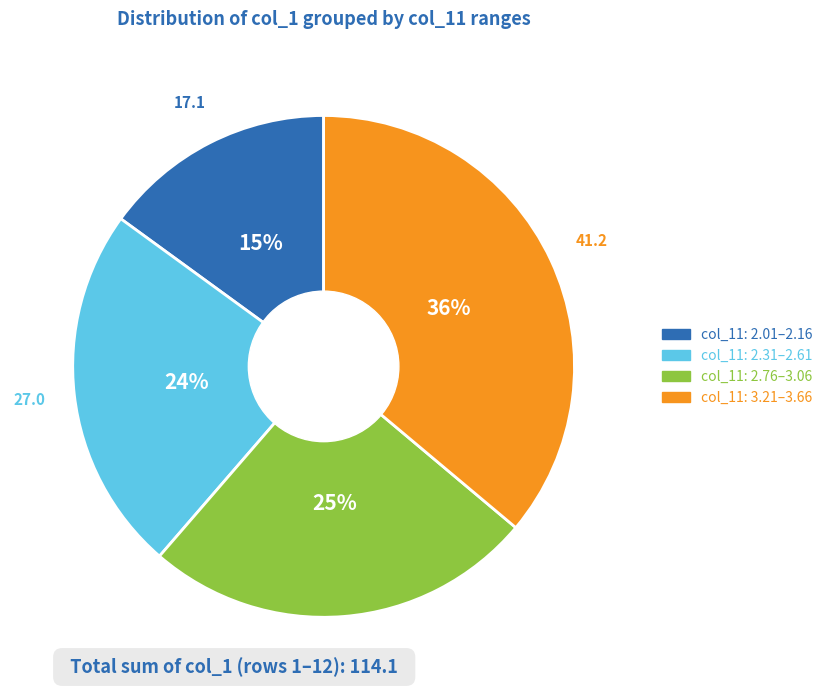

Does any single category account for the majority?

No